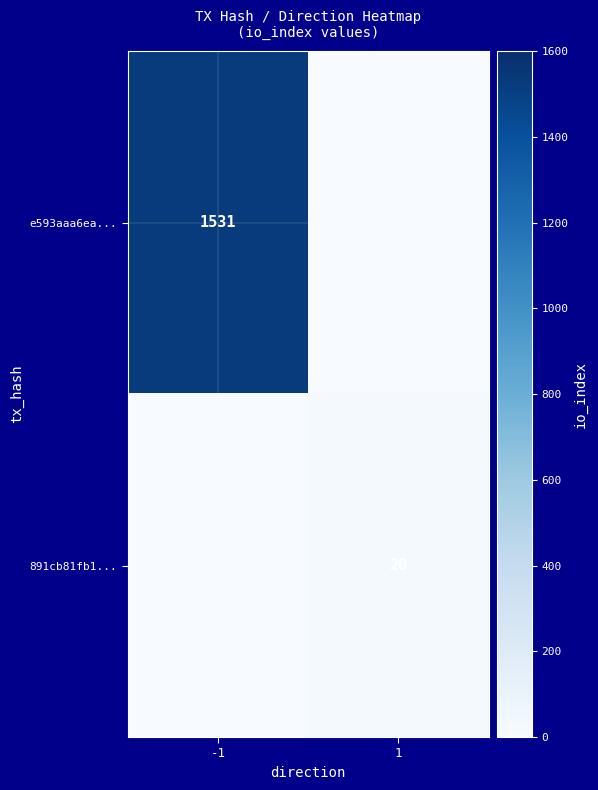

Is it true that e593aaa6ea... equals 1531 at -1?

True